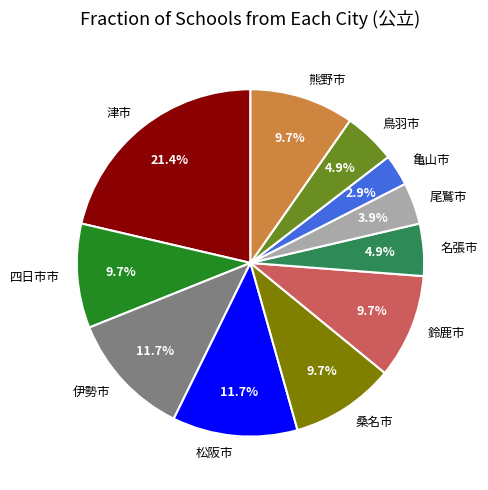

Between 尾鷲市 and 亀山市, which is larger?

尾鷲市